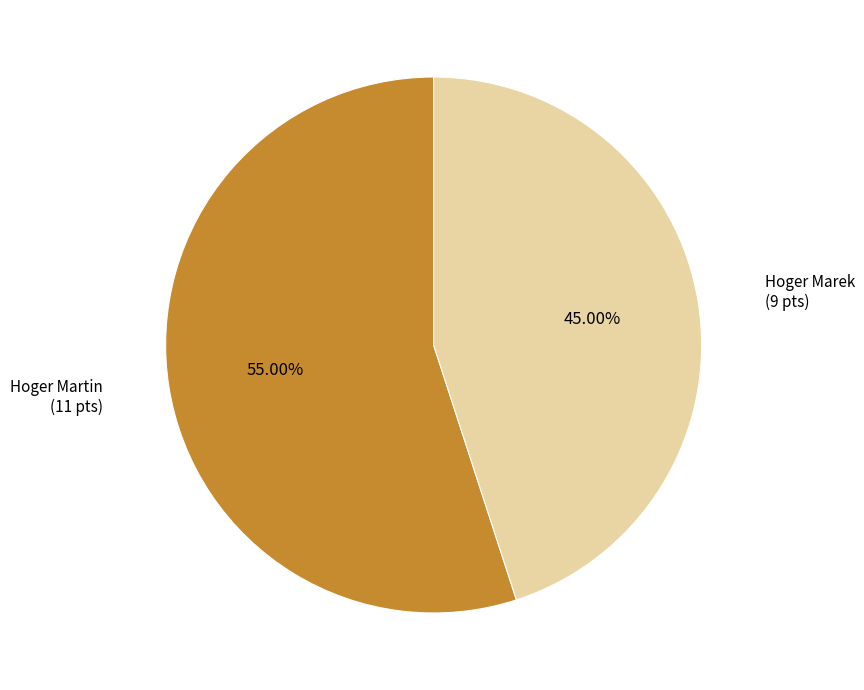

How many slices are in this pie chart?

2